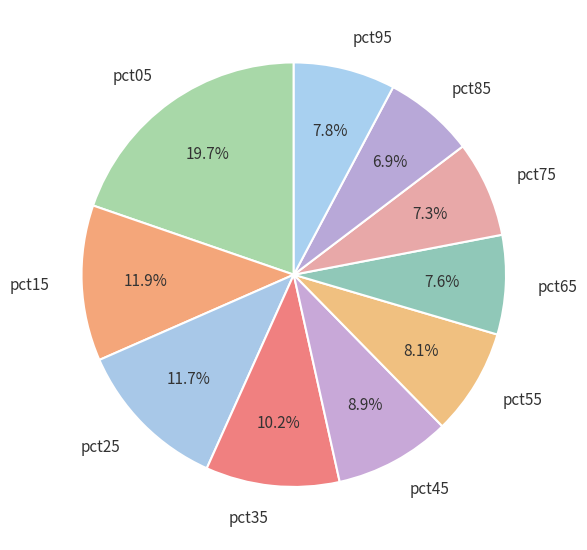

To the nearest percent, what is the difference between the largest and smallest slice percentages?

13%